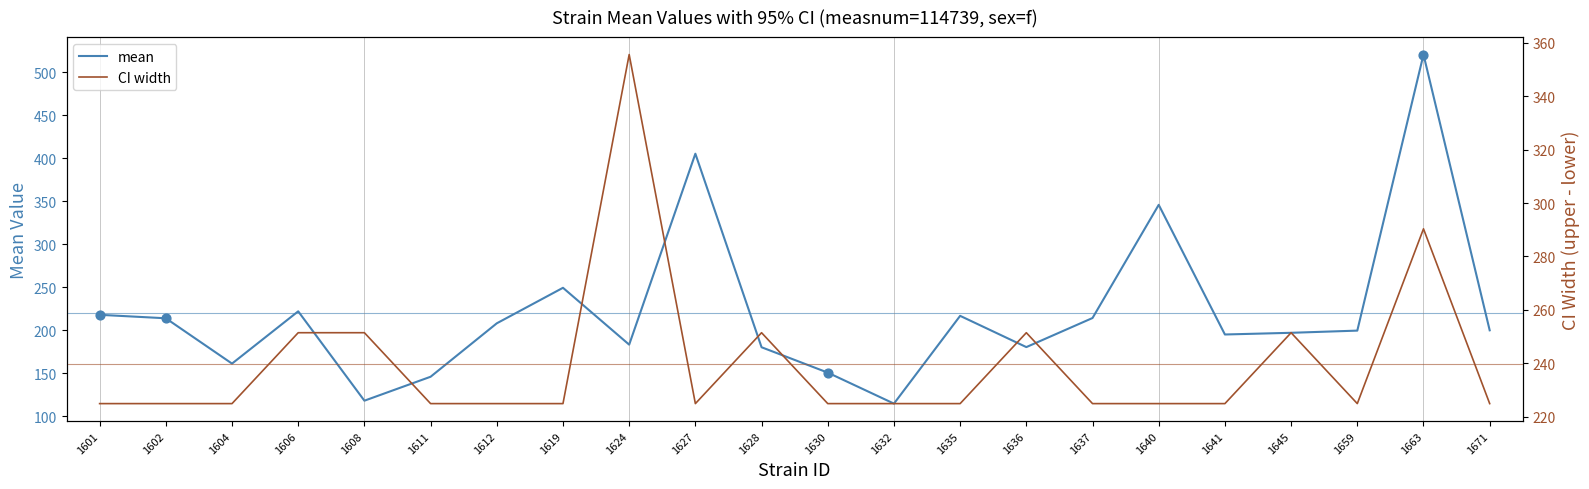

Which series has the largest total across all categories?

CI width